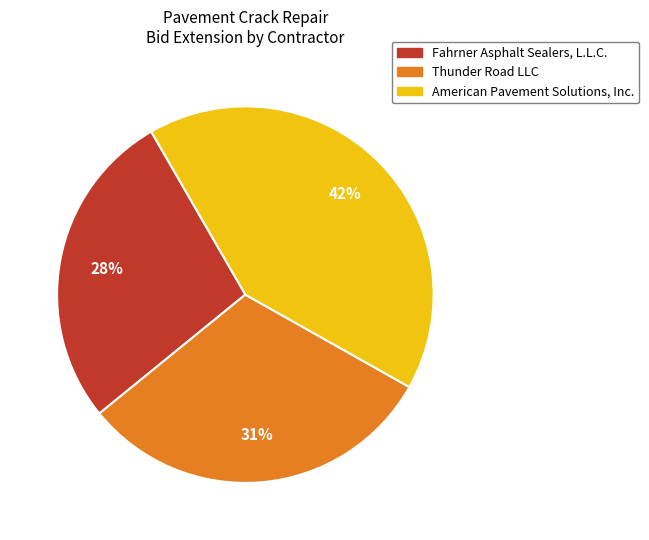

To the nearest percent, what is the difference between the largest and smallest slice percentages?

14%